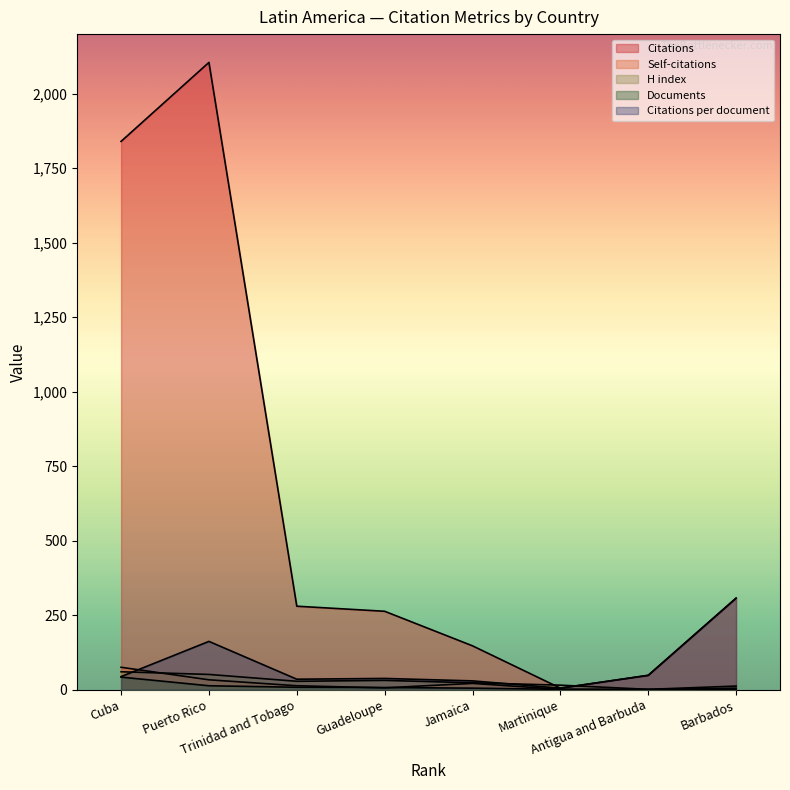

Reading left to right, what are all the values shown in this chart?

Citations: Cuba=1840.0	Puerto Rico=2105.0	Trinidad and Tobago=280.0	Guadeloupe=263.0	Jamaica=147.0	Martinique=5.0	Antigua and Barbuda=48.0	Barbados=307.0
Self-citations: Cuba=75.0	Puerto Rico=33.0	Trinidad and Tobago=13.0	Guadeloupe=6.0	Jamaica=21.0	Martinique=1.0	Antigua and Barbuda=0.0	Barbados=5.0
Citations per document: Cuba=43.8	Puerto Rico=161.9	Trinidad and Tobago=35.0	Guadeloupe=37.6	Jamaica=29.4	Martinique=5.0	Antigua and Barbuda=48.0	Barbados=307.0
H index: Cuba=60.0	Puerto Rico=51.0	Trinidad and Tobago=28.0	Guadeloupe=31.0	Jamaica=23.0	Martinique=15.0	Antigua and Barbuda=1.0	Barbados=12.0
Documents: Cuba=42.0	Puerto Rico=13.0	Trinidad and Tobago=8.0	Guadeloupe=7.0	Jamaica=5.0	Martinique=1.0	Antigua and Barbuda=1.0	Barbados=1.0